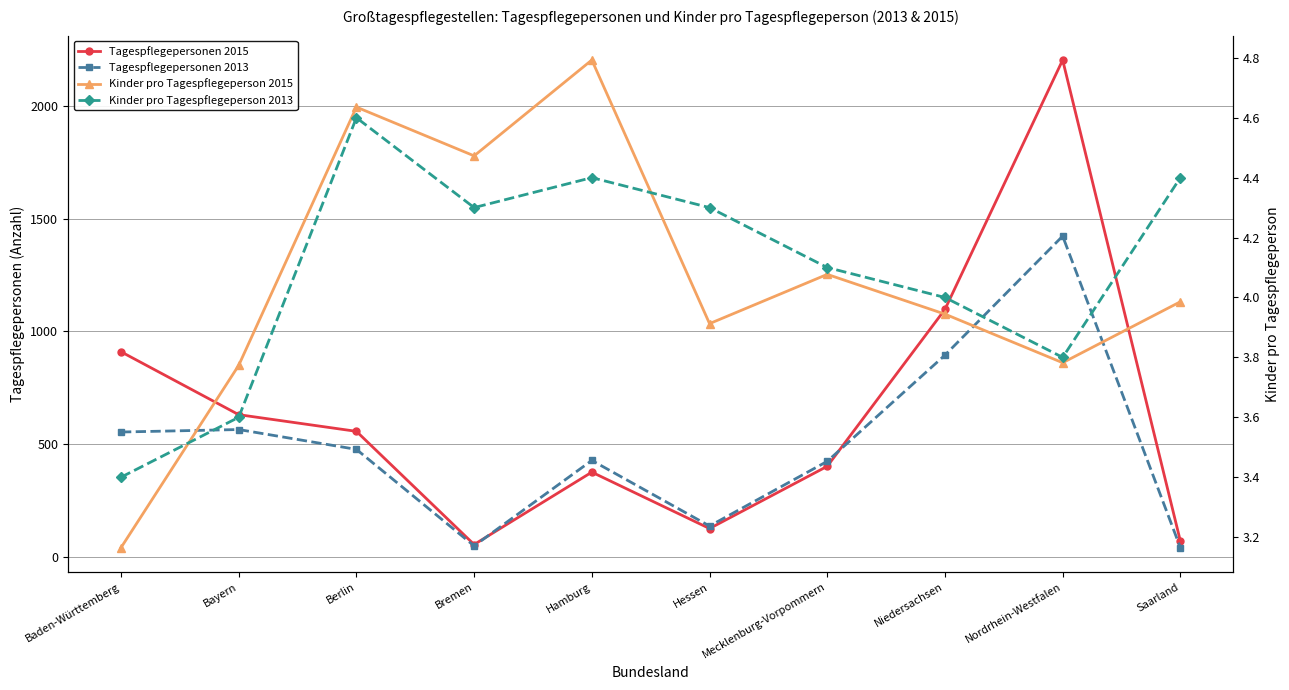

What are all the series names shown in the legend?

Tagespflegepersonen 2015, Tagespflegepersonen 2013, Kinder pro Tagespflegeperson 2015, Kinder pro Tagespflegeperson 2013